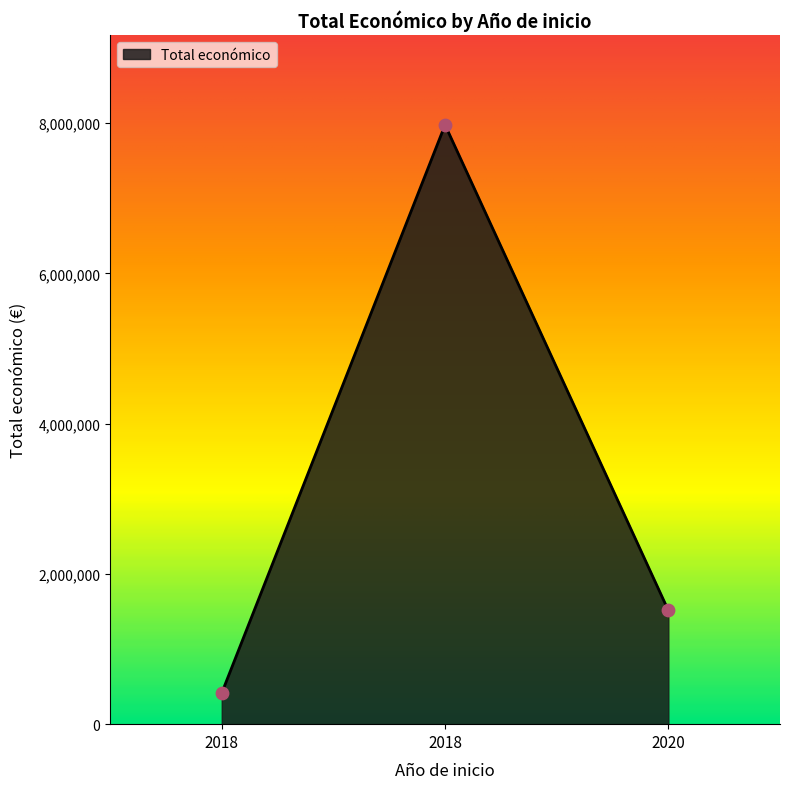

Which has a higher value, 2018 or 2020?

2020